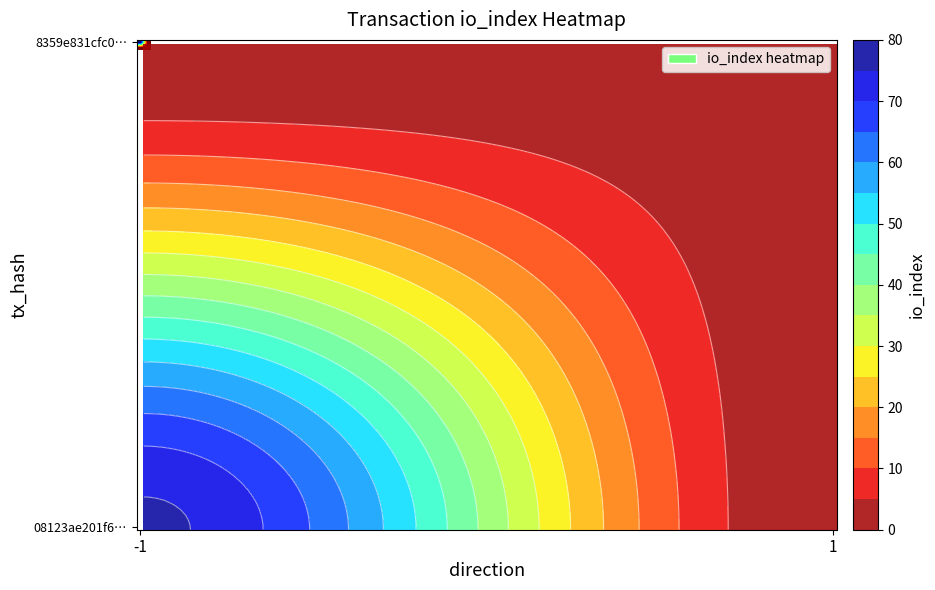

Where is 8359e831cfc0… nearest to the value 38?

-1